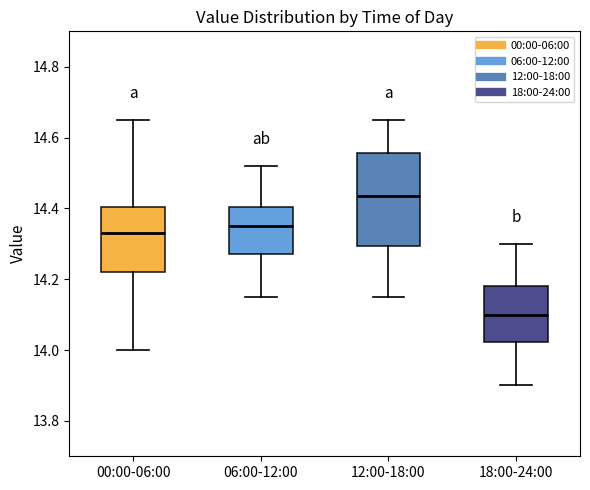

Where is the upper edge of the box for 12:00-18:00 on the y-axis? The values are not printed on the chart, so give them approximately, as read against the axis.

14.56